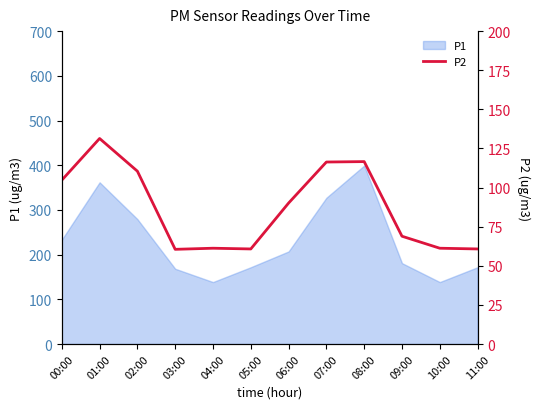

The chart shows a value of 116.3 at 07:00. True or false?

True